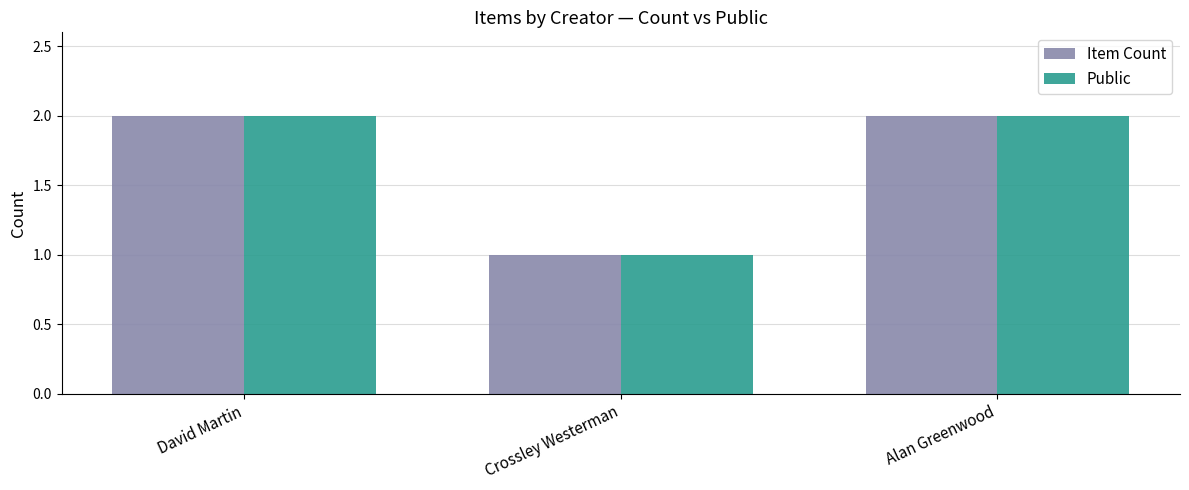

What is the sum of the Public values at Crossley Westerman and David Martin?

3